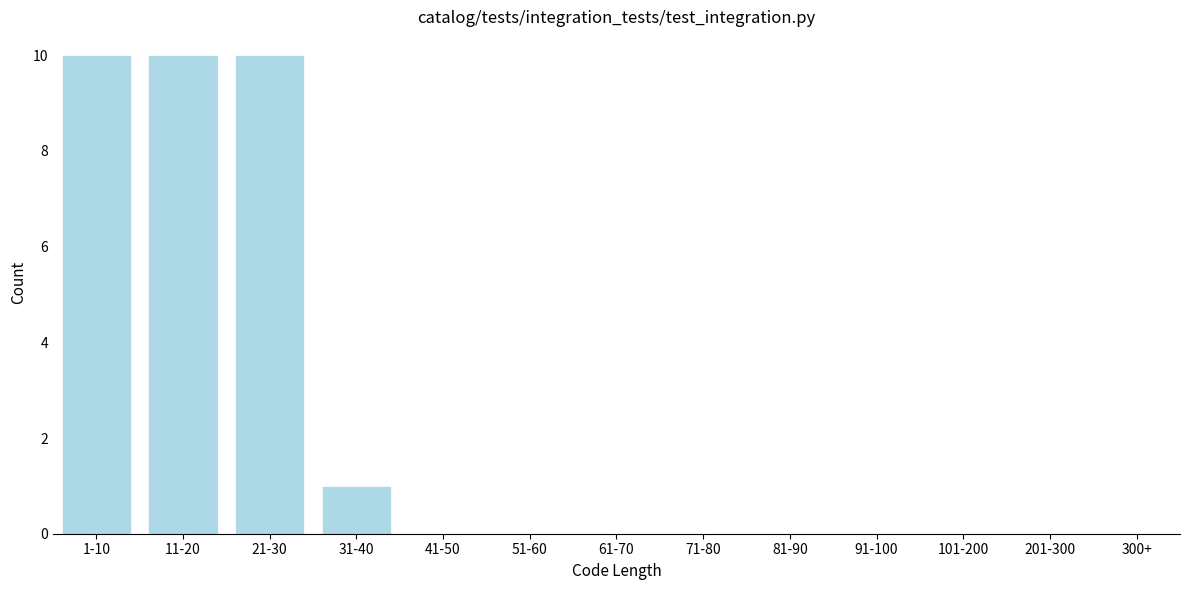

Reading right to left, what are all the values shown in this chart?

201-300=0	101-200=0	91-100=0	81-90=0	71-80=0	61-70=0	51-60=0	41-50=0	31-40=1	21-30=10	11-20=10	1-10=10